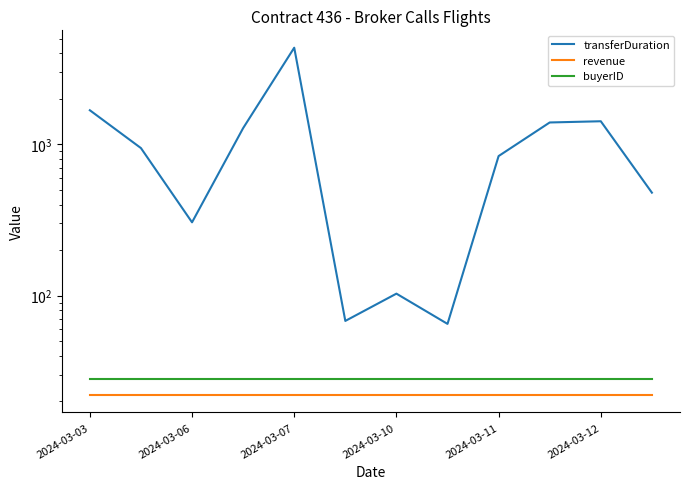

Which category has the lowest value in the transferDuration series?

7